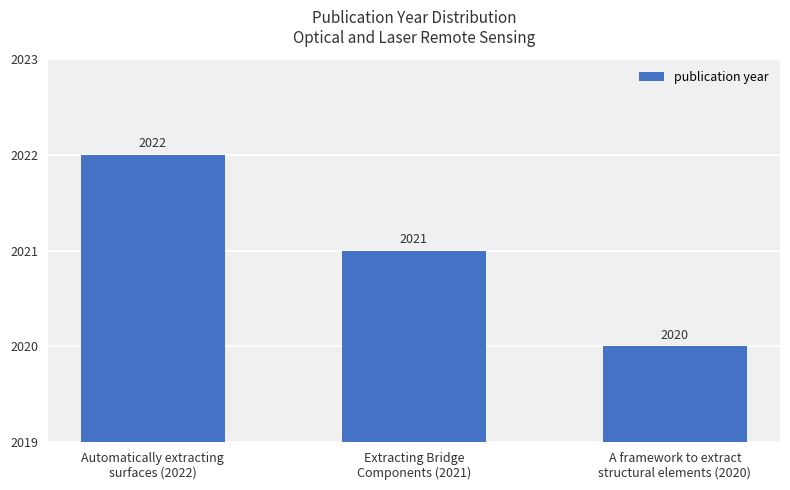

What is the label of the 1st bar from the left?

Automatically extracting
surfaces (2022)